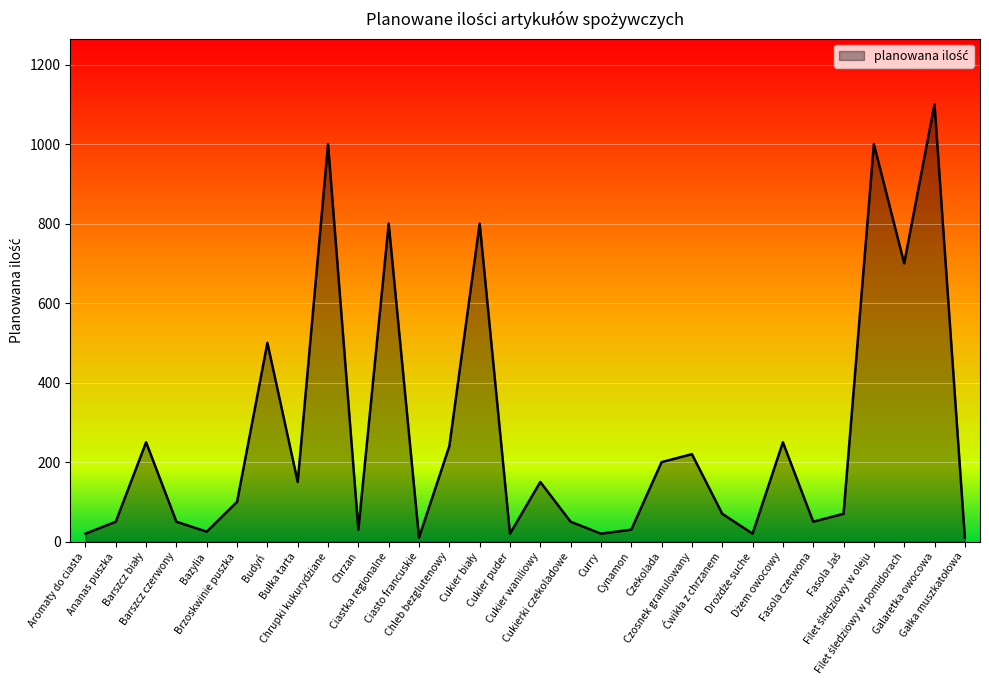

At which category does the data reach its first local valley?

Bazylia